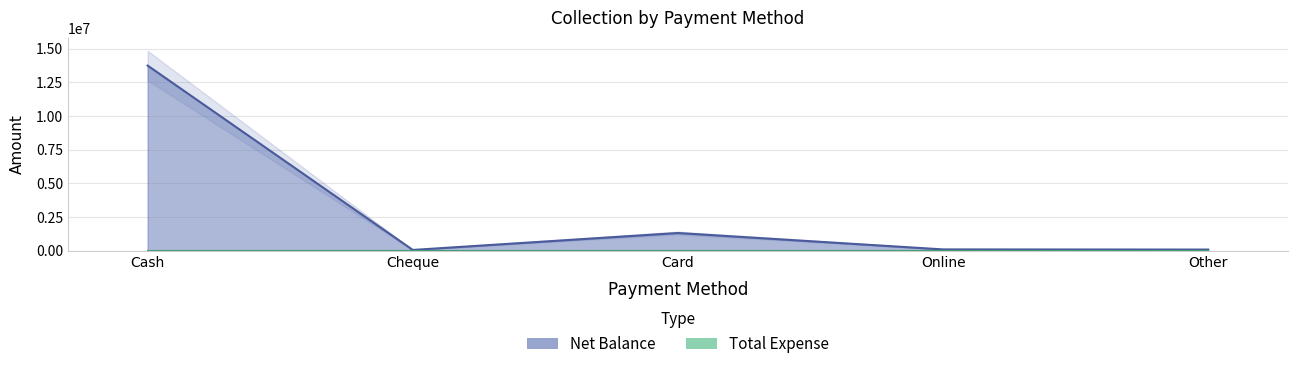

Reading right to left, extract all data points from this chart.

82249	93297	1311733	54000	13746803